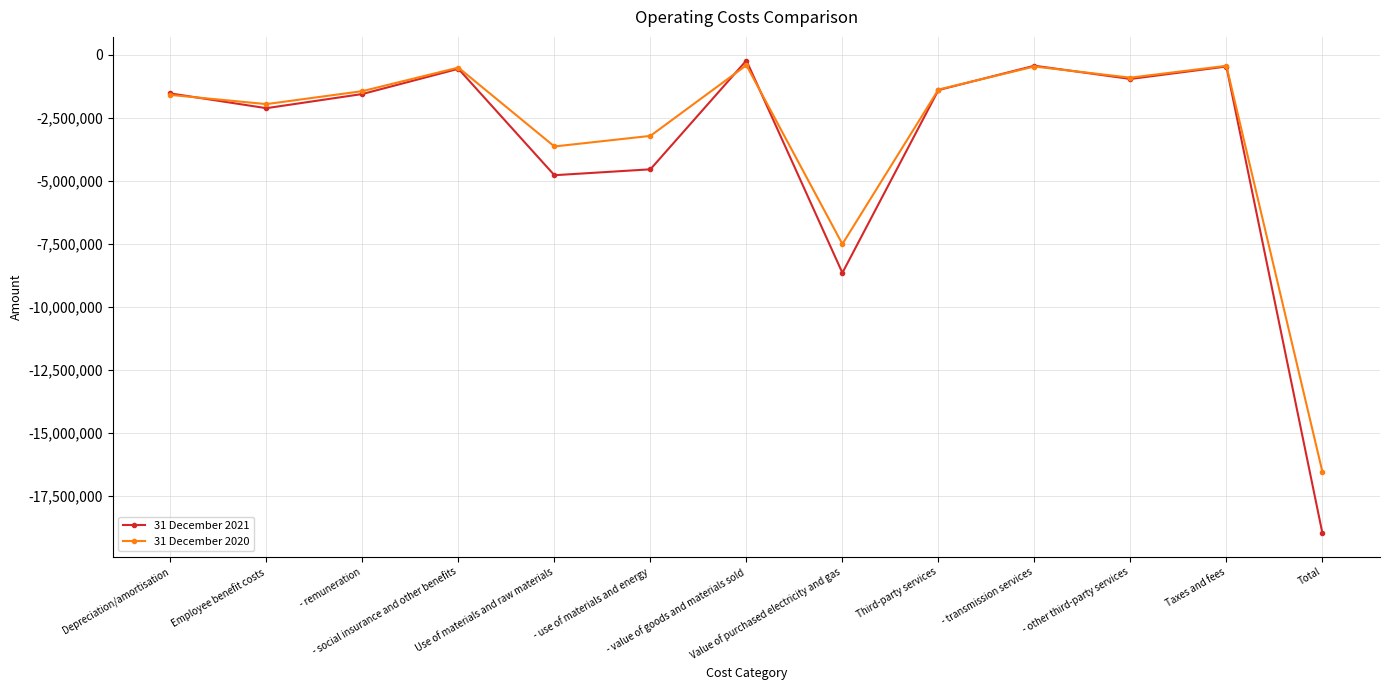

How many values in the 31 December 2021 series are below -1539286?

6